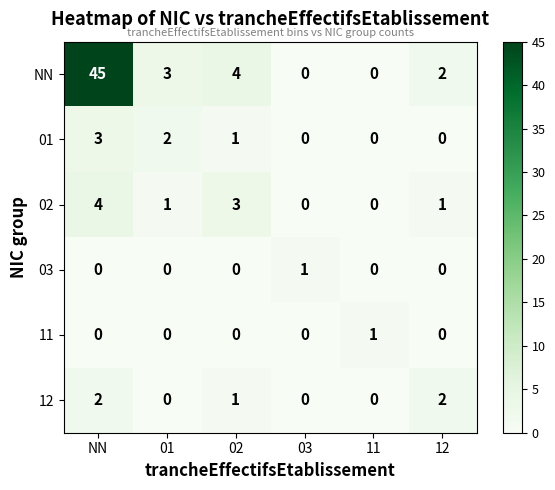

What is the maximum value shown in the chart?

45